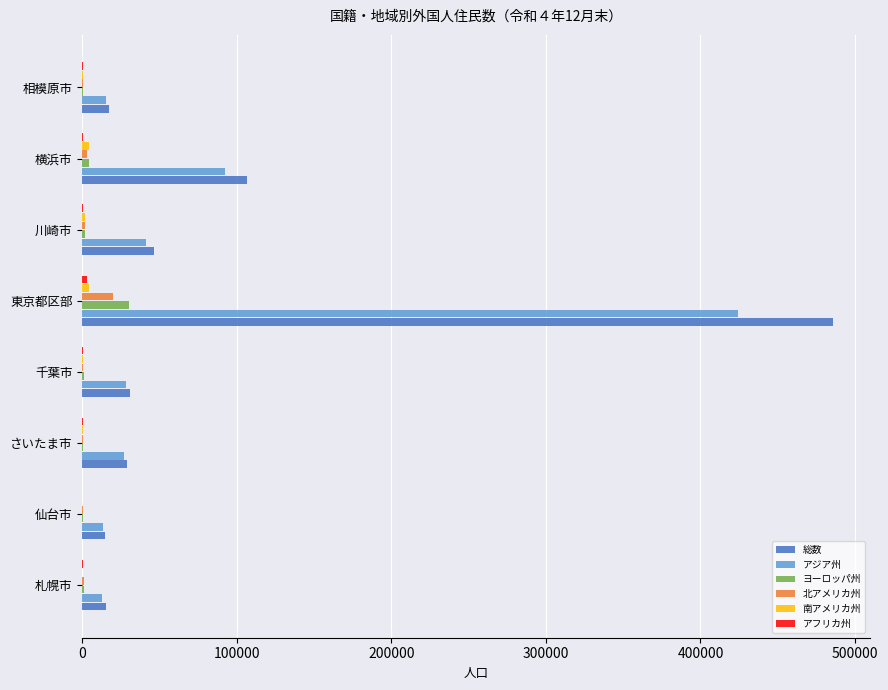

Is the value of 北アメリカ州 at 千葉市 greater than the value of アジア州 at 仙台市?

No